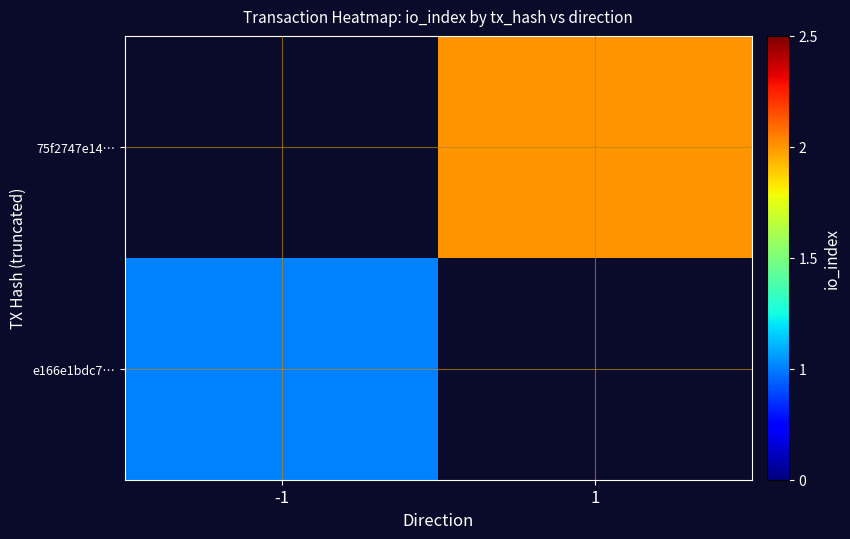

What is the maximum value shown in the chart?

2